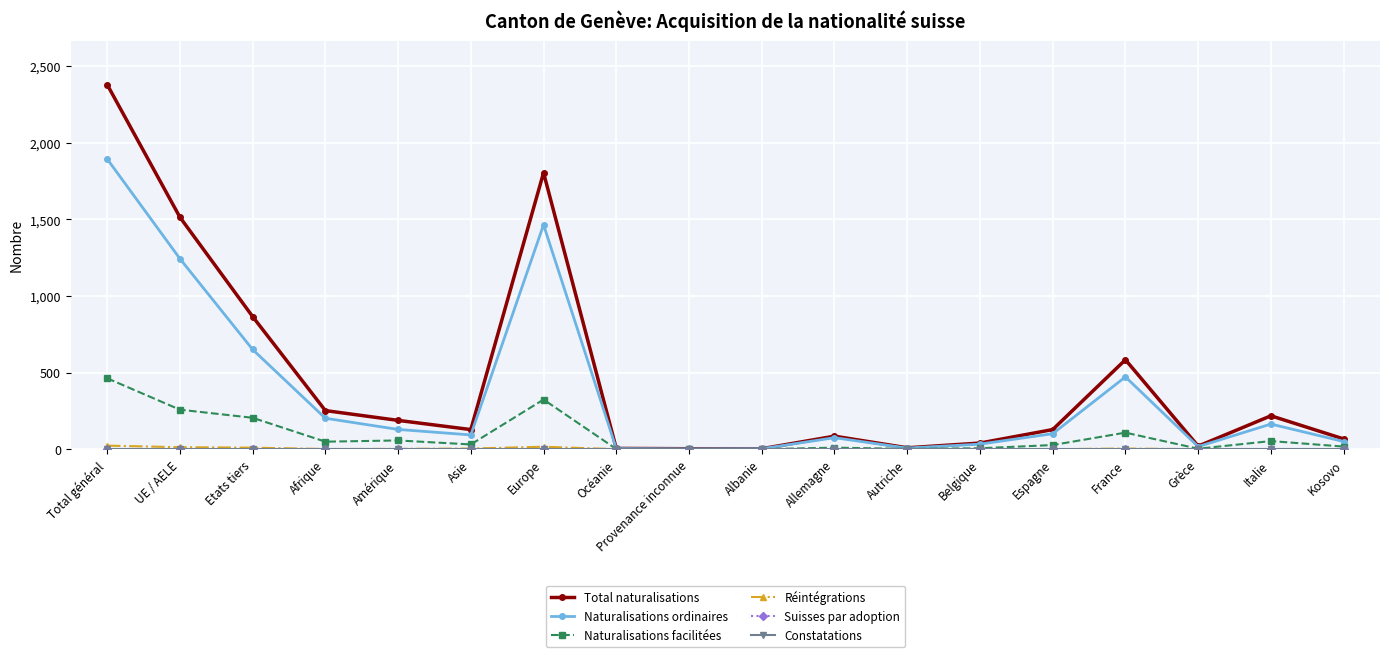

True or false: Naturalisations facilitées has more than 1 points higher than both neighbors.

True